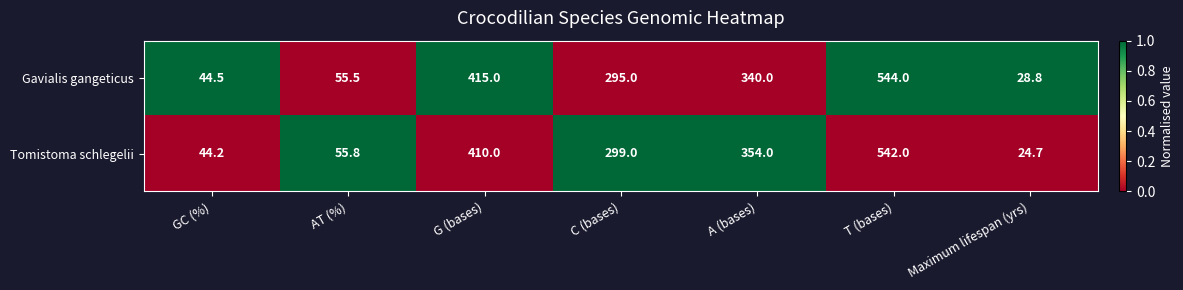

At which category is the sum across all series the highest?

T (bases)